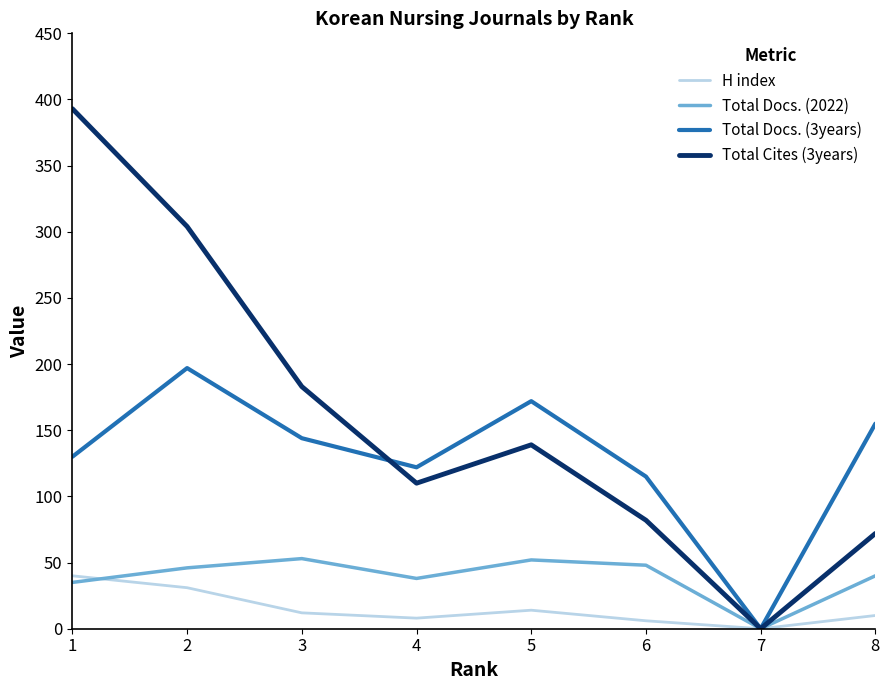

At which label does H index first exceed 12?

1